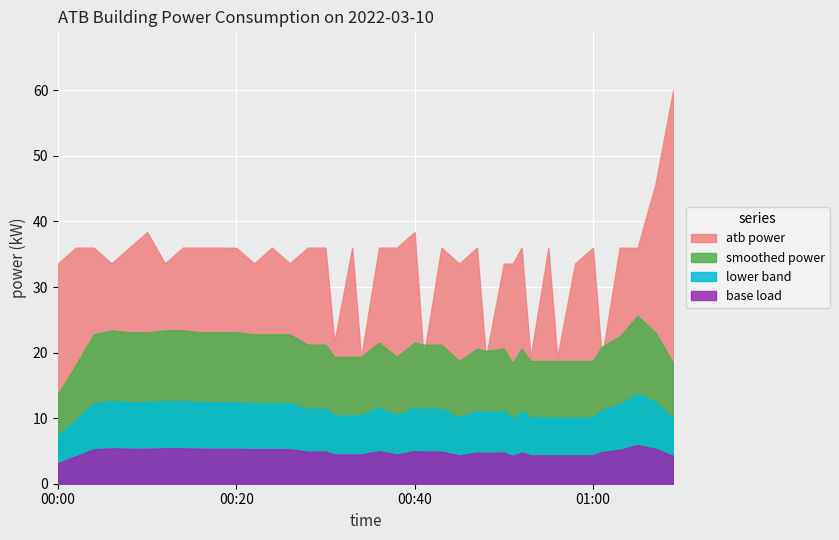

What is the value of the 19th point from the left?

19.2